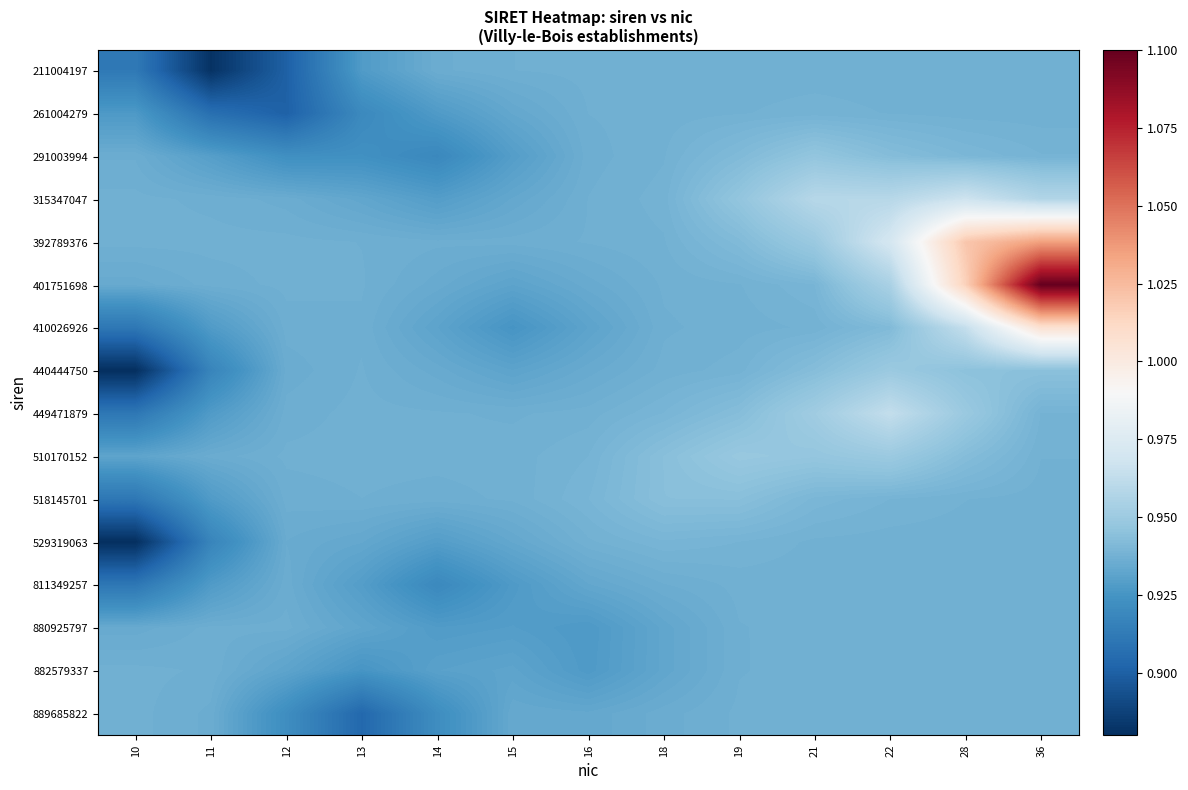

At which category is the sum across all series the highest?

36